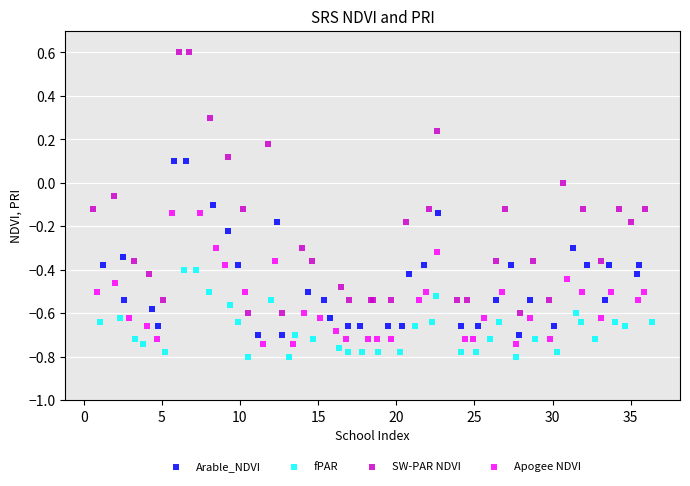

Which series contains the lowest Y value?

fPAR